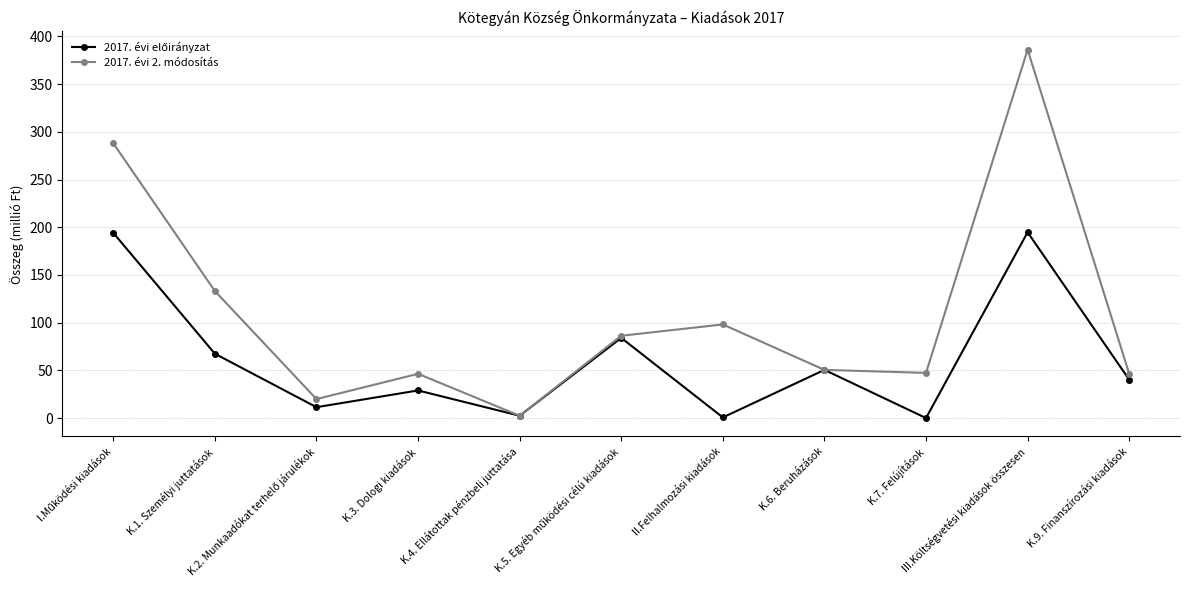

Which series has the largest total across all categories?

2017. évi 2. módosítás